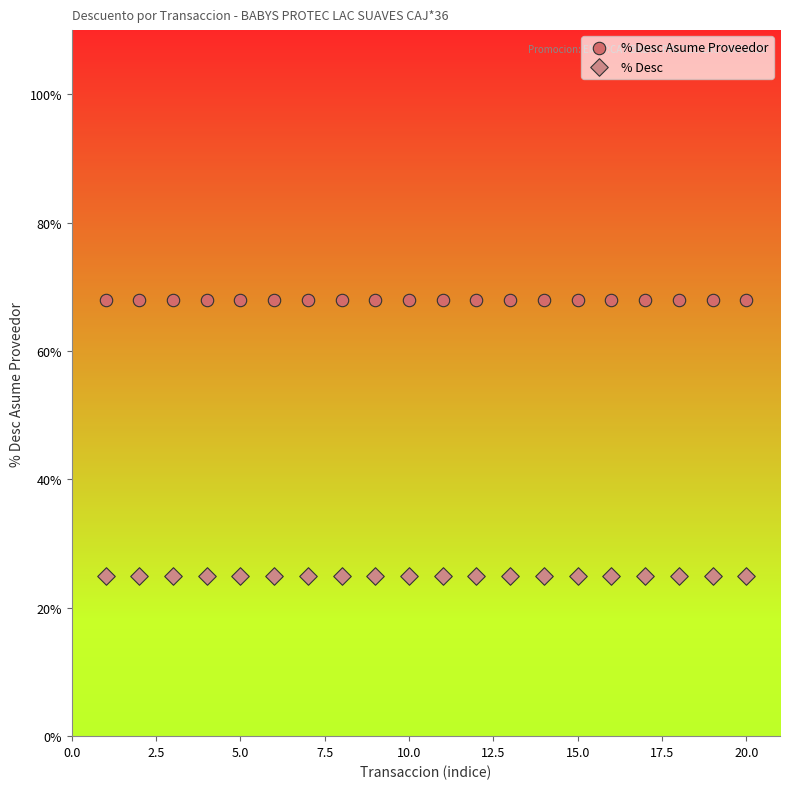

What are all the series names shown in the legend?

% Desc Asume Proveedor, % Desc